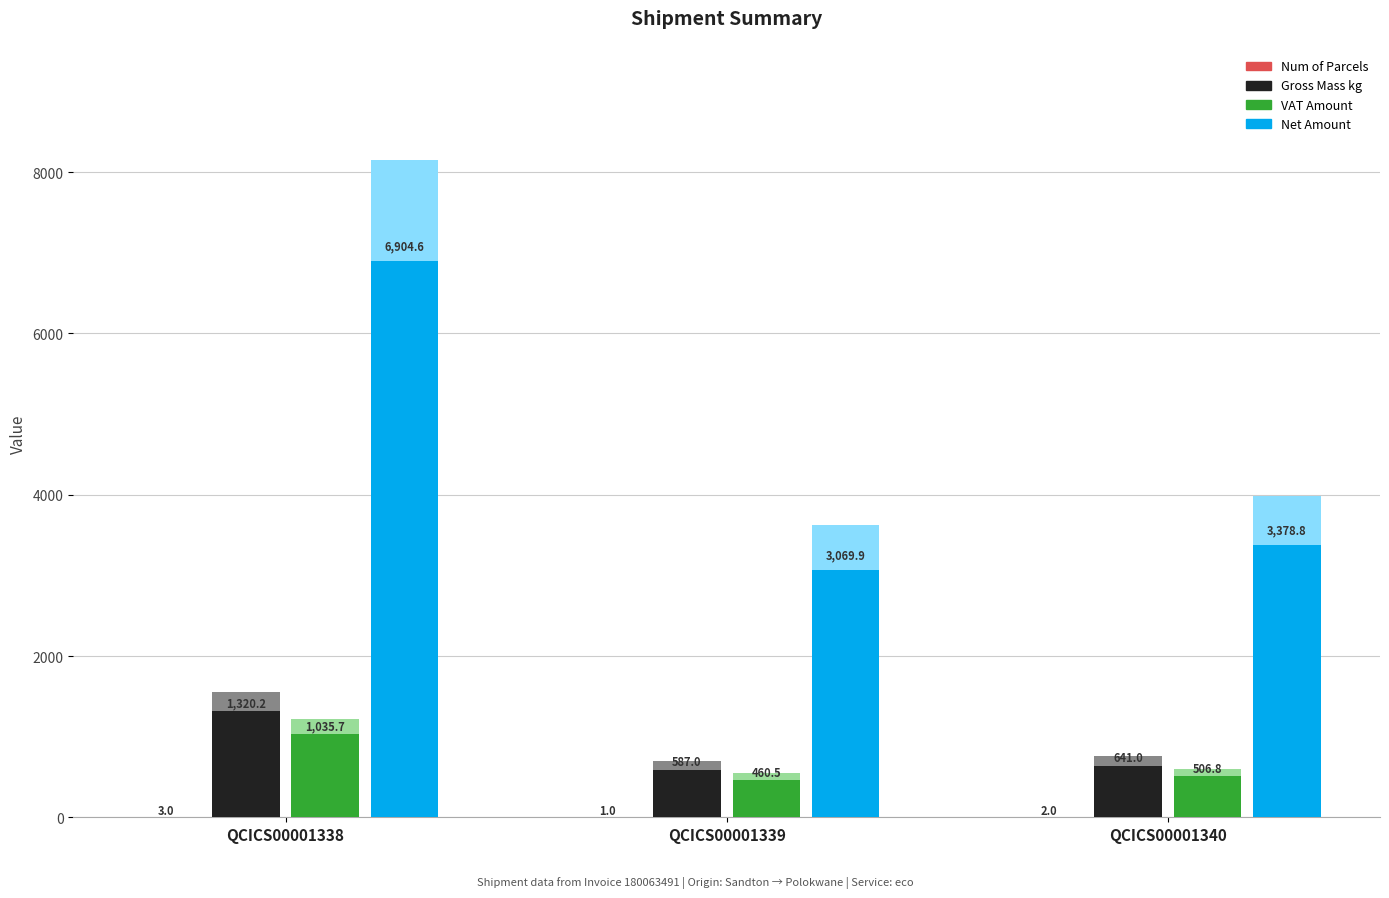

How many bars are there in total?

12